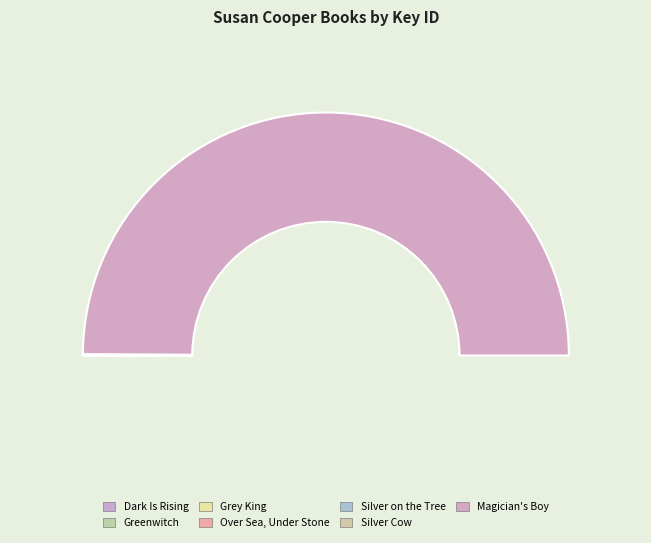

Does Magician's Boy represent more than half of the total?

Yes